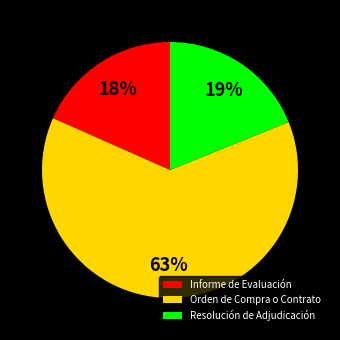

Is Orden de Compra o Contrato the majority of the pie?

Yes